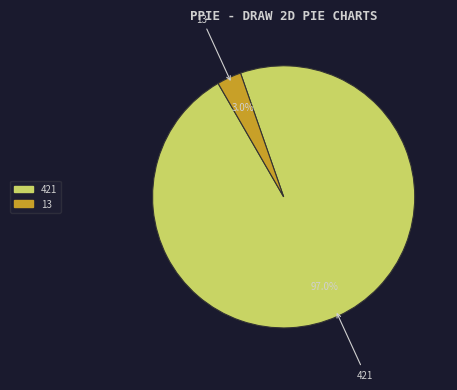

How many segments does this pie chart have?

2